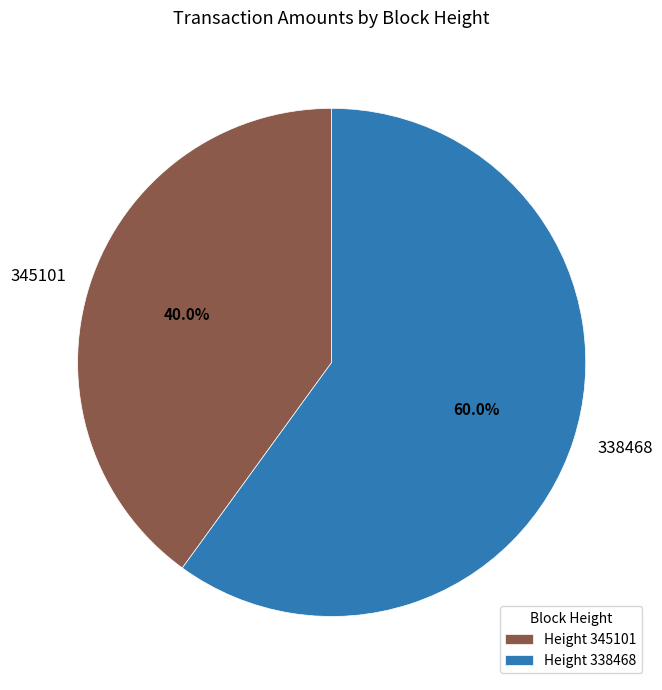

How many slices are in this pie chart?

2